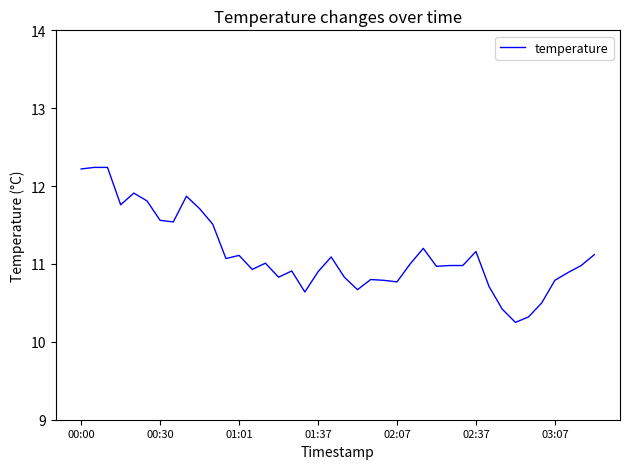

What is the maximum value shown in the chart?

12.2